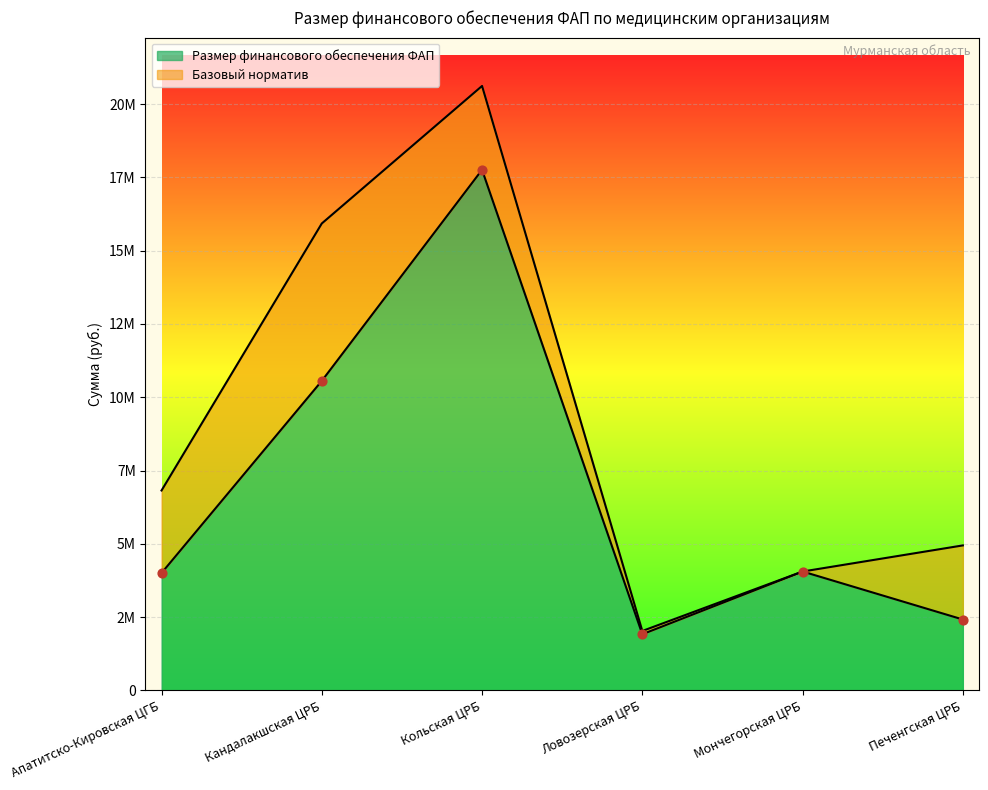

At how many categories does at least one series exceed 1965845?

6